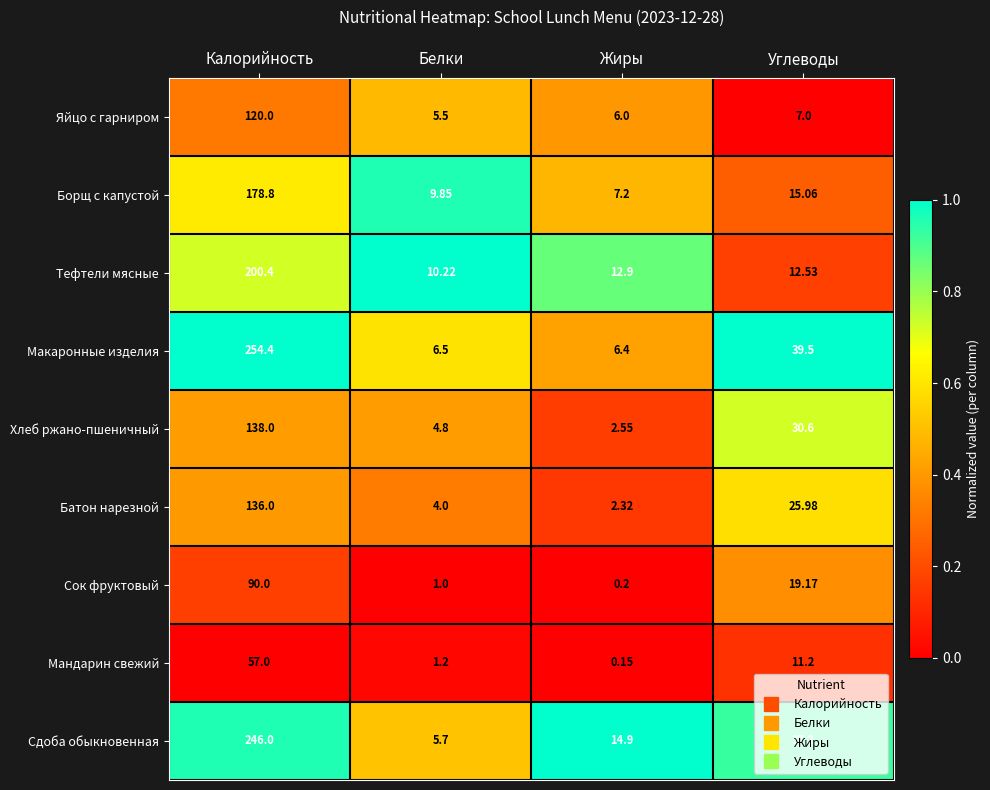

Rank the series at Калорийность from highest to lowest value.

Макаронные изделия, Сдоба обыкновенная, Тефтели мясные, Борщ с капустой, Хлеб ржано-пшеничный, Батон нарезной, Яйцо с гарниром, Сок фруктовый, Мандарин свежий